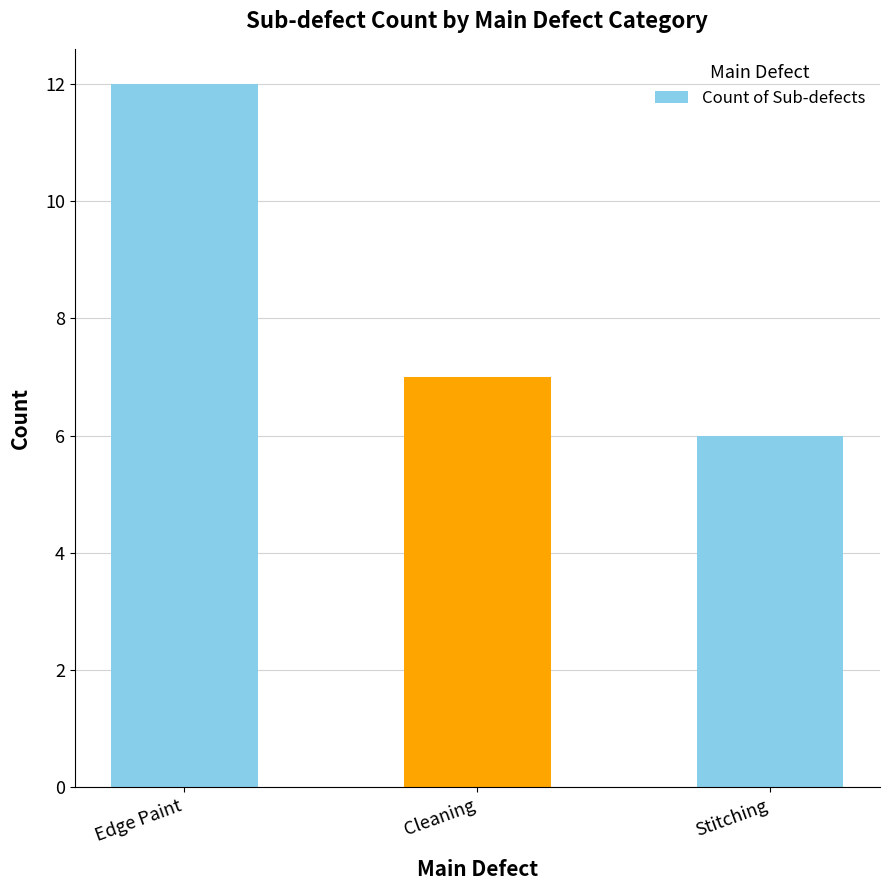

What is the difference between the second highest and minimum values?

1